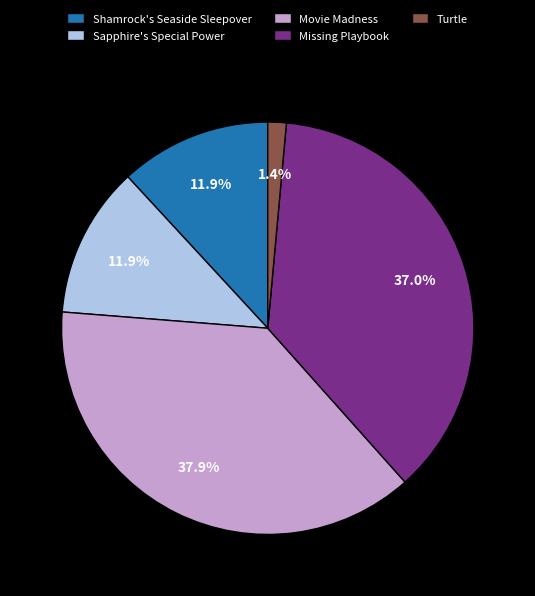

Does Sapphire's Special Power represent more than half of the total?

No